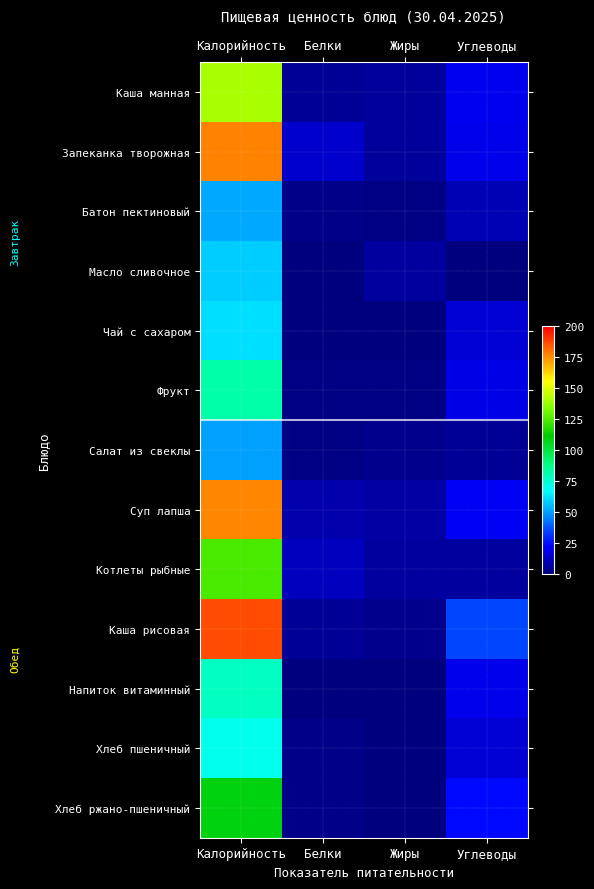

Reading right to left, list all the values displayed in this chart.

Каша манная: Углеводы=20	Жиры=5	Белки=4	Калорийность=140
Запеканка творожная: Углеводы=19	Жиры=5	Белки=14	Калорийность=177
Батон пектиновый: Углеводы=10	Жиры=1	Белки=2	Калорийность=52
Масло сливочное: Углеводы=0	Жиры=6	Белки=0	Калорийность=58
Чай с сахаром: Углеводы=15	Жиры=0	Белки=0	Калорийность=61
Фрукт: Углеводы=18	Жиры=1	Белки=1	Калорийность=82
Салат из свеклы: Углеводы=4	Жиры=3	Белки=1	Калорийность=50
Суп лапша: Углеводы=21	Жиры=7	Белки=8	Калорийность=176
Котлеты рыбные: Углеводы=6	Жиры=6	Белки=11	Калорийность=124
Каша рисовая: Углеводы=35	Жиры=3	Белки=4	Калорийность=186
Напиток витаминный: Углеводы=19	Жиры=0	Белки=0	Калорийность=78
Хлеб пшеничный: Углеводы=15	Жиры=0	Белки=2	Калорийность=70
Хлеб ржано-пшеничный: Углеводы=24	Жиры=0	Белки=2	Калорийность=108